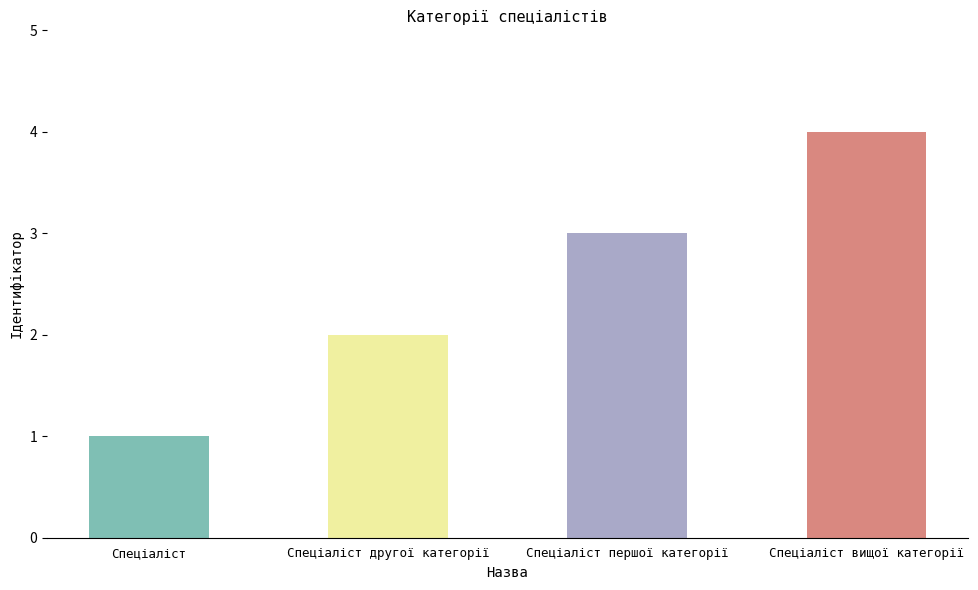

The value at Спеціаліст другої категорії is 2. True or false?

True